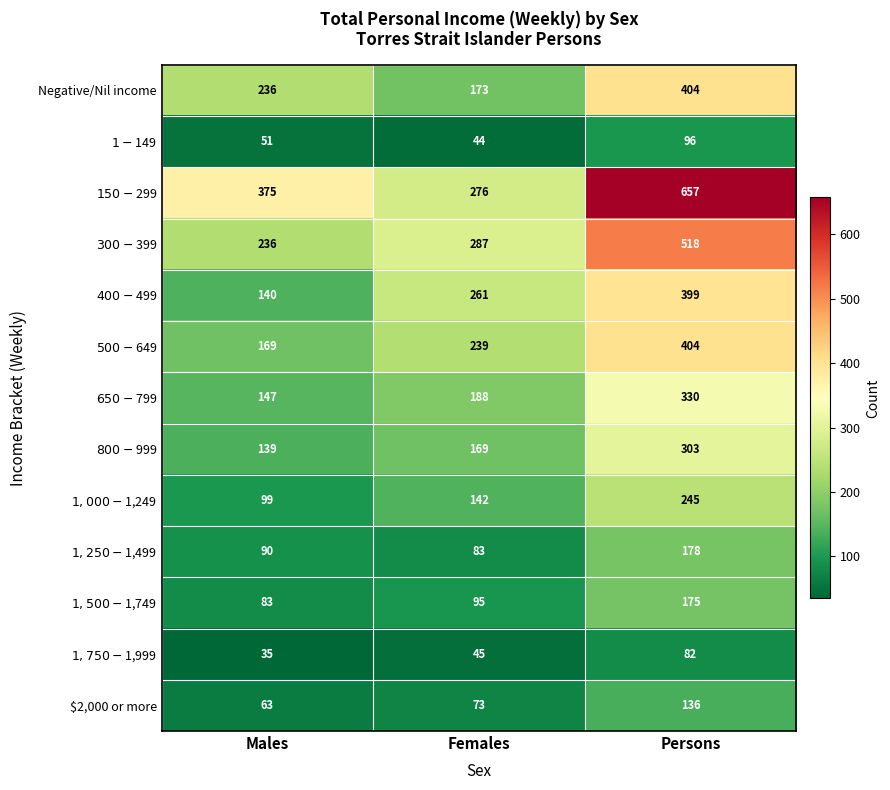

What is the difference between the highest and lowest values at Persons?

575